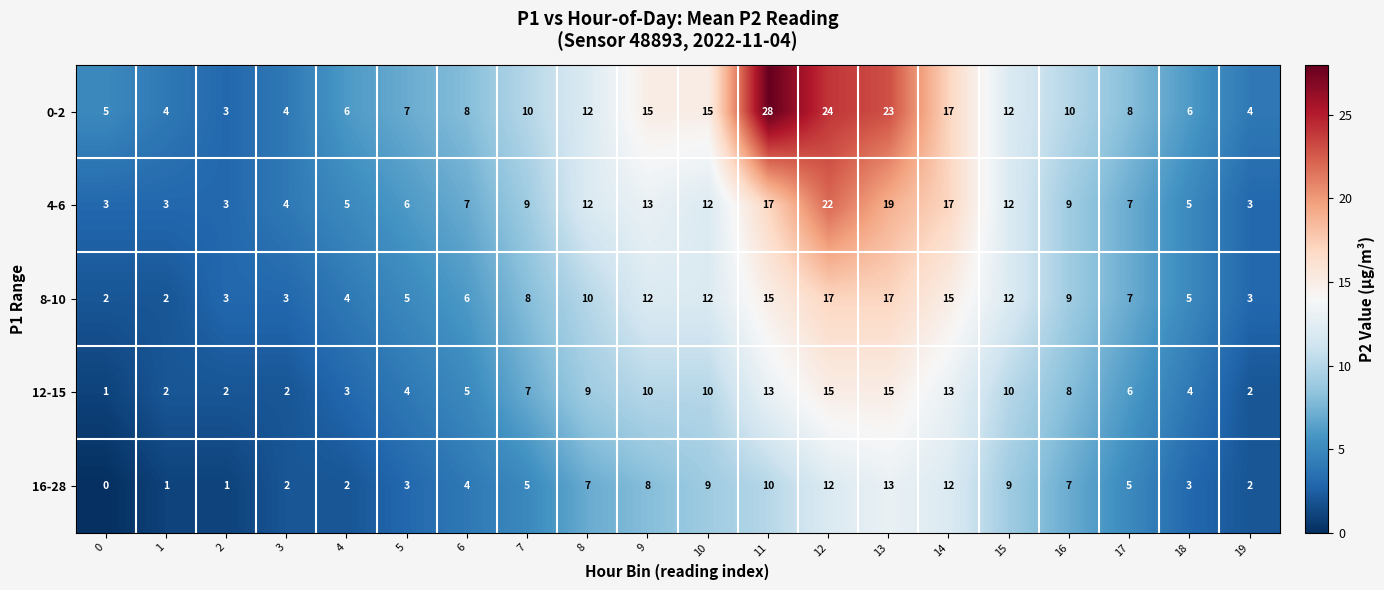

What is the total value across all series at 3?

15